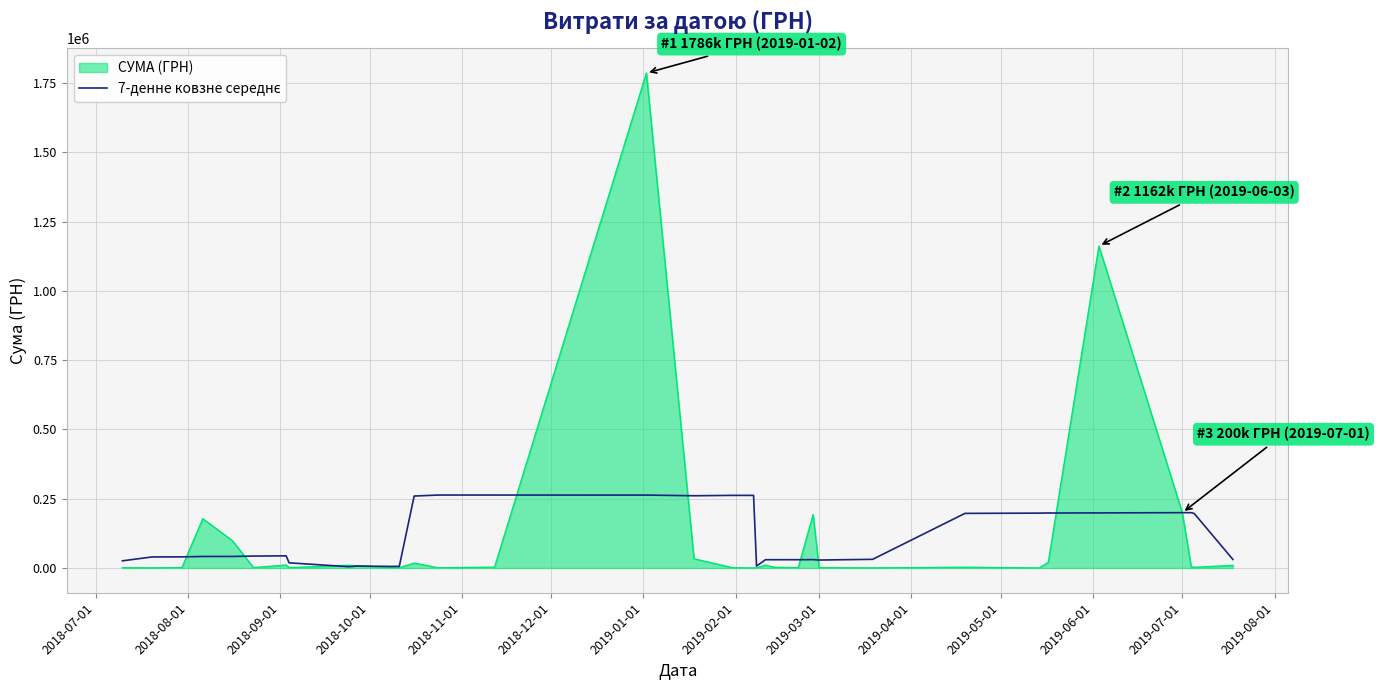

What is the greatest value displayed?

1785694.6